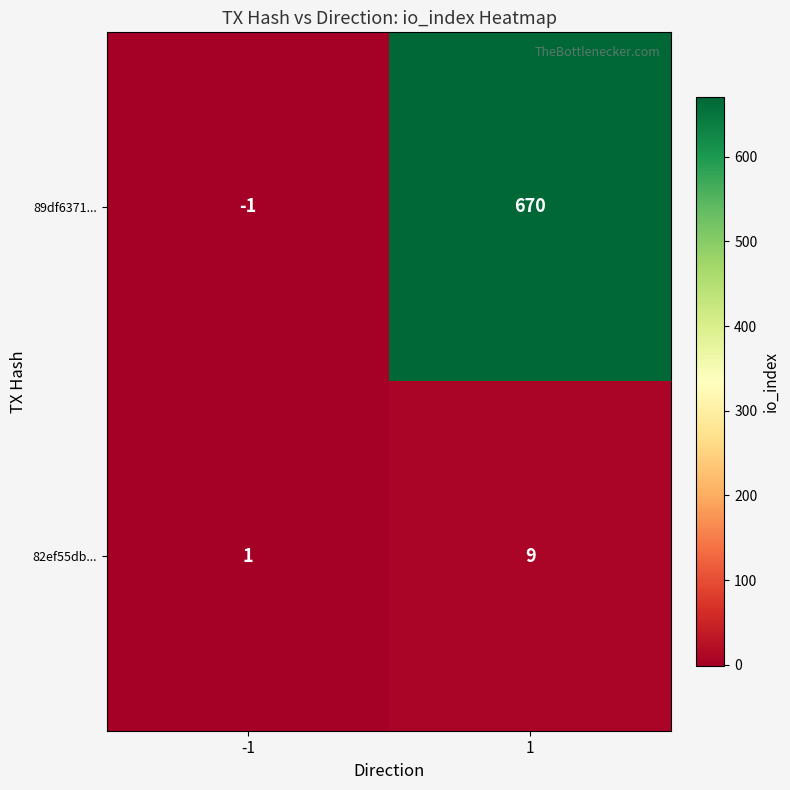

Is it true that 82ef55db... equals 1 at -1?

True